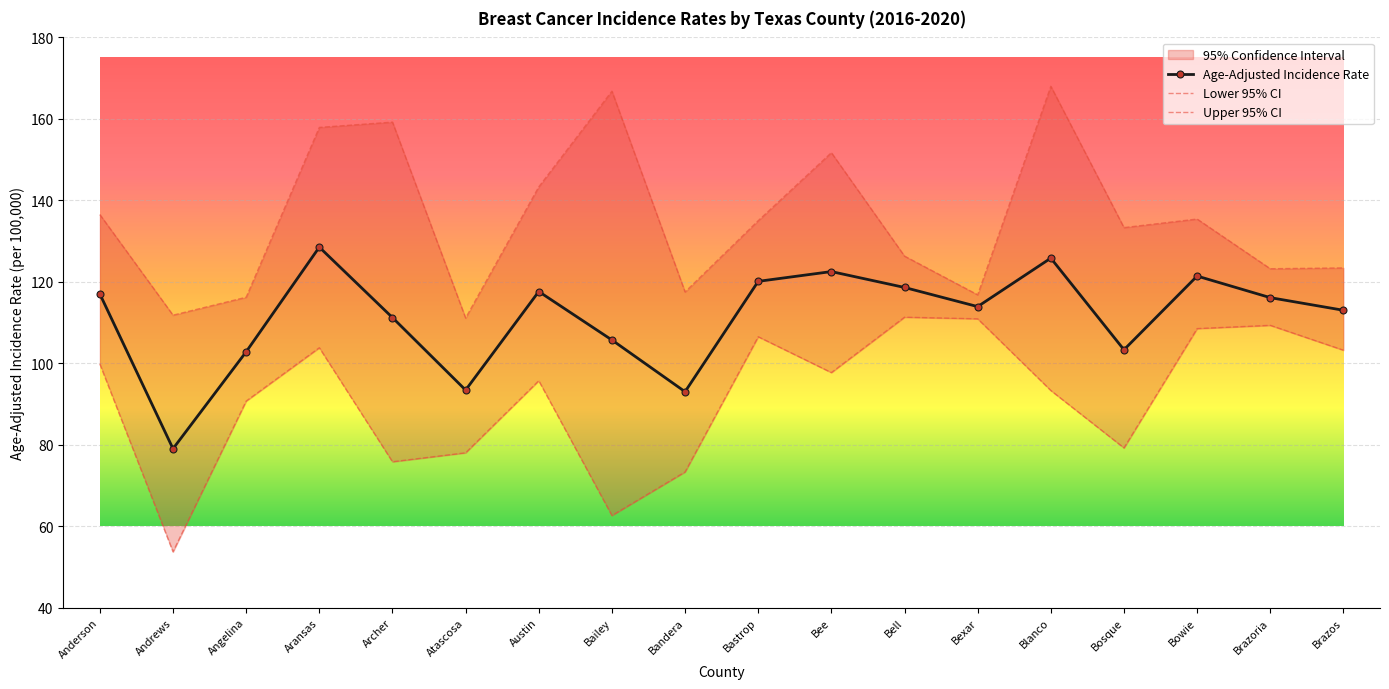

The value of Age-Adjusted Incidence Rate at Bee is 122.5. True or false?

True